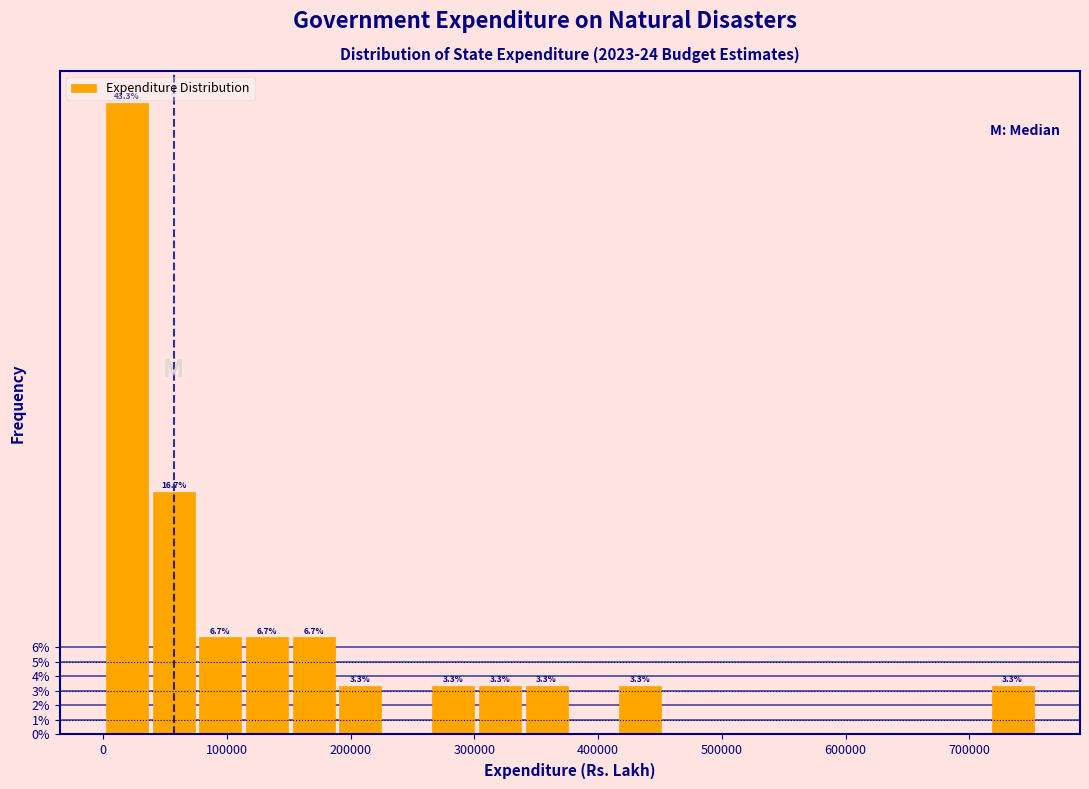

Around what value on the x-axis is the tallest bar? Give the approximate position of its centre, as read against the axis.

20000